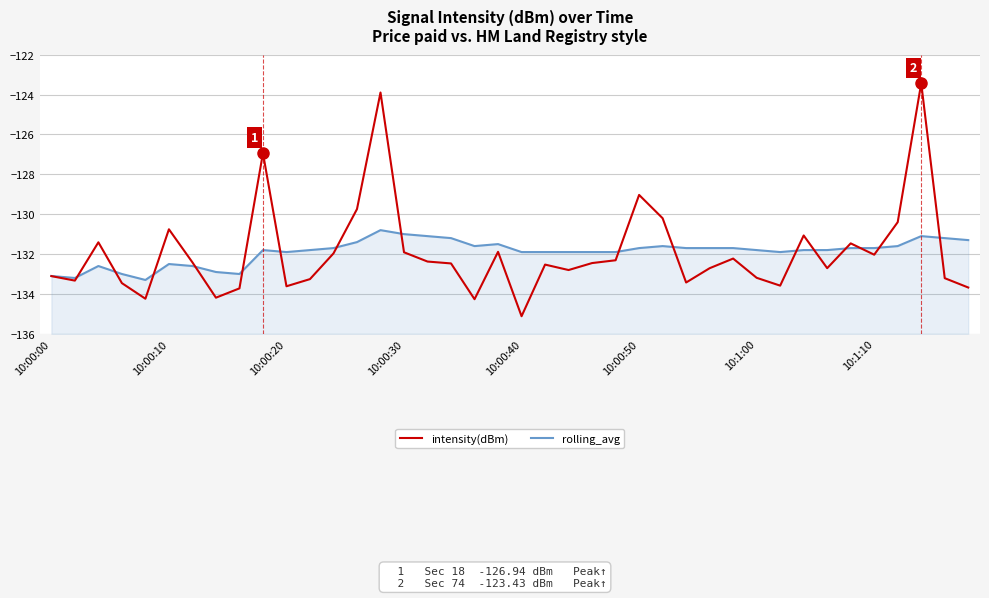

What position from the left is 33?

34